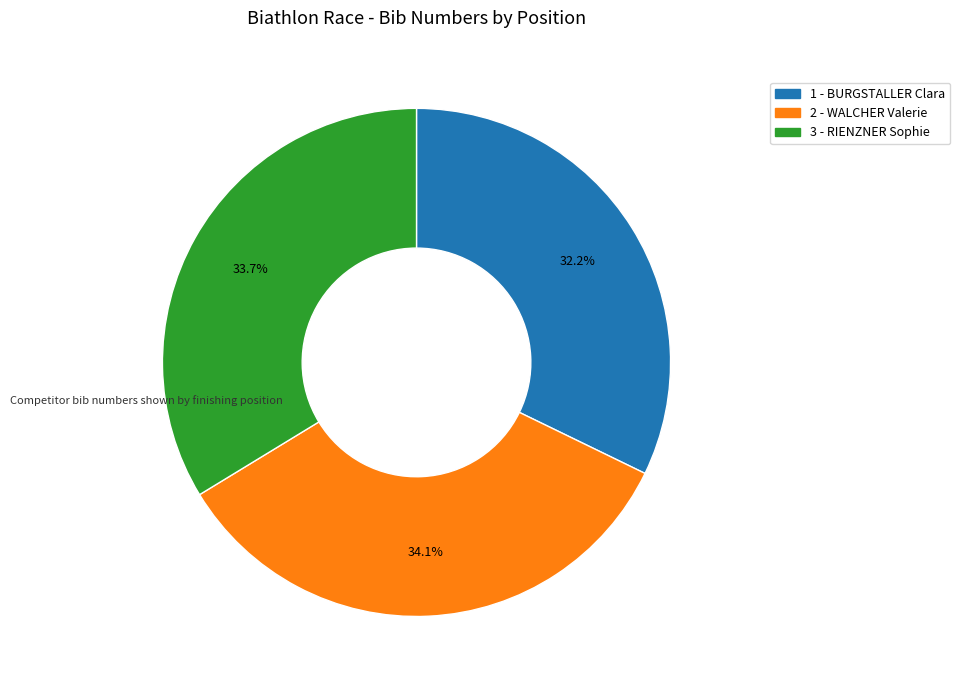

To the nearest percent, what portion does 2 - WALCHER Valerie represent?

34%